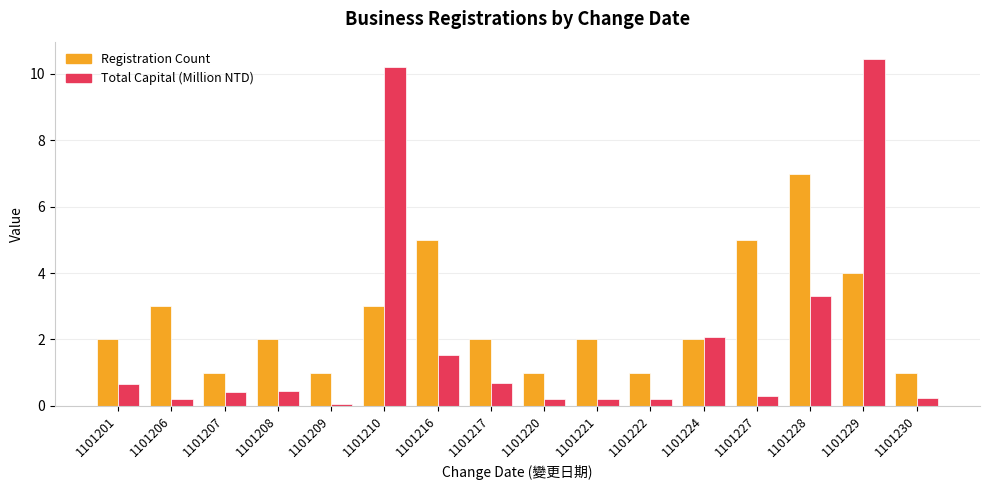

Rank the series by their average value, from lowest to highest.

Total Capital (Million NTD), Registration Count